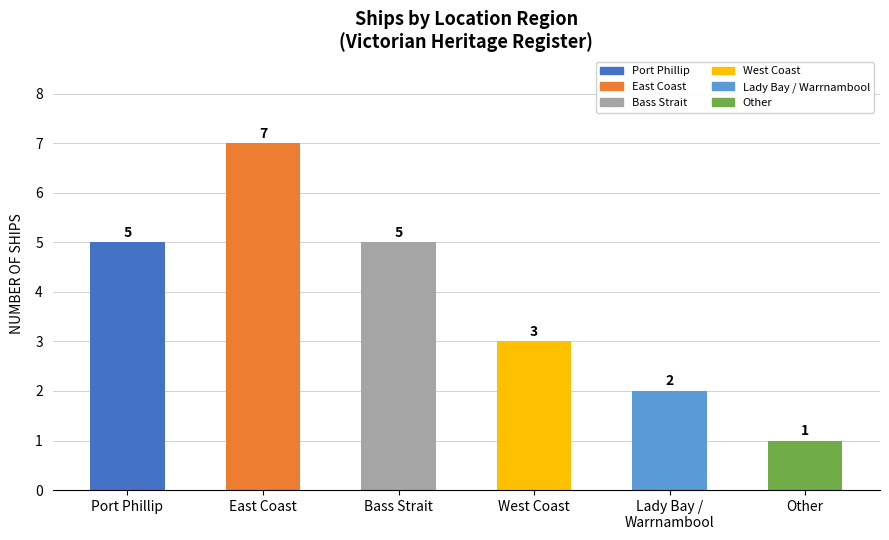

What is the smallest value displayed?

1